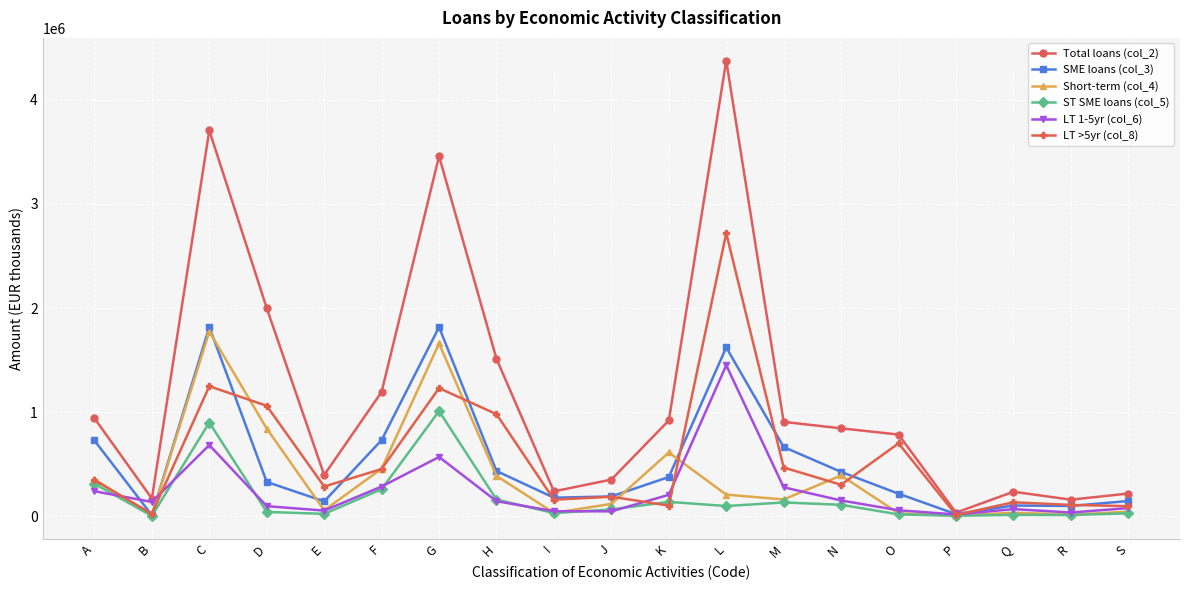

Is this an area chart (filled region under the line)?

No